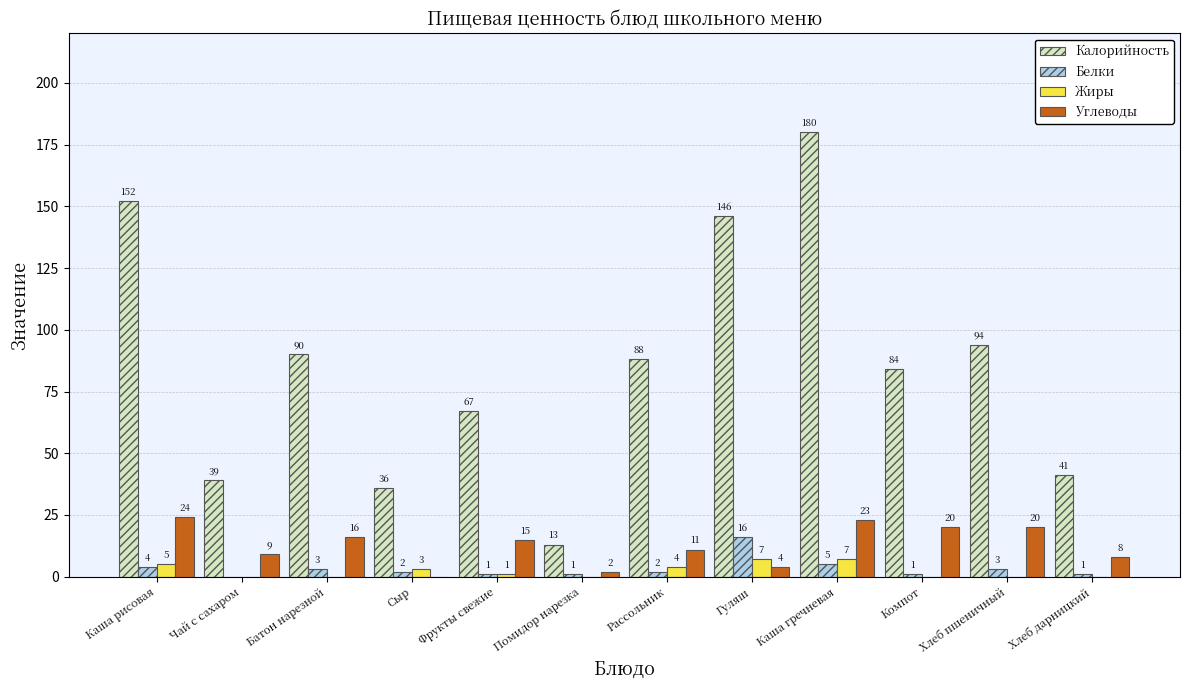

Which series changed the most between Помидор нарезка and Каша гречневая?

Калорийность